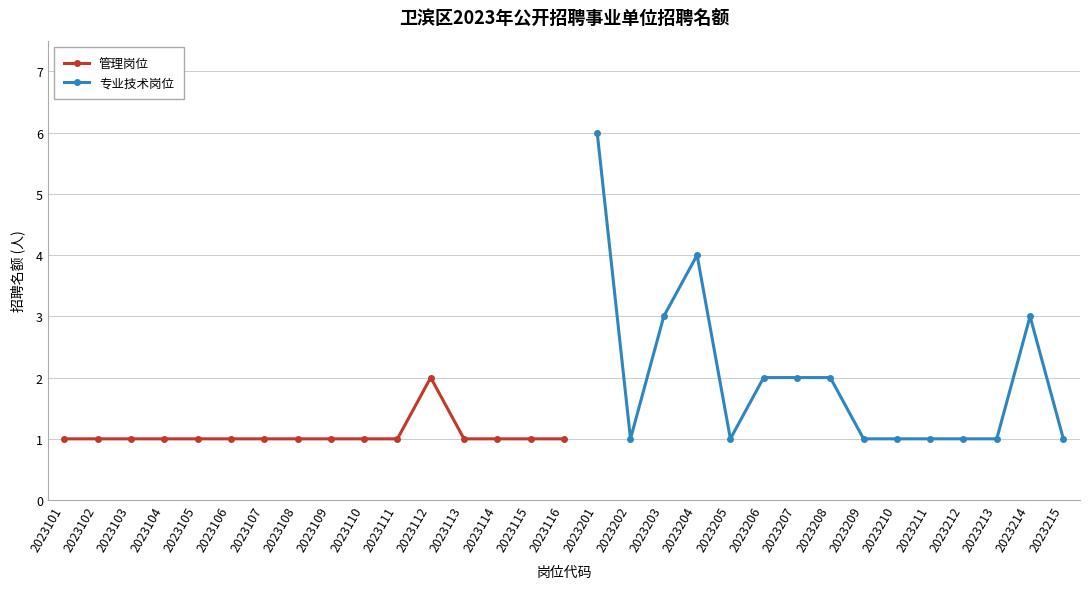

True or false: 专业技术岗位 has more than 1 points higher than both neighbors.

True